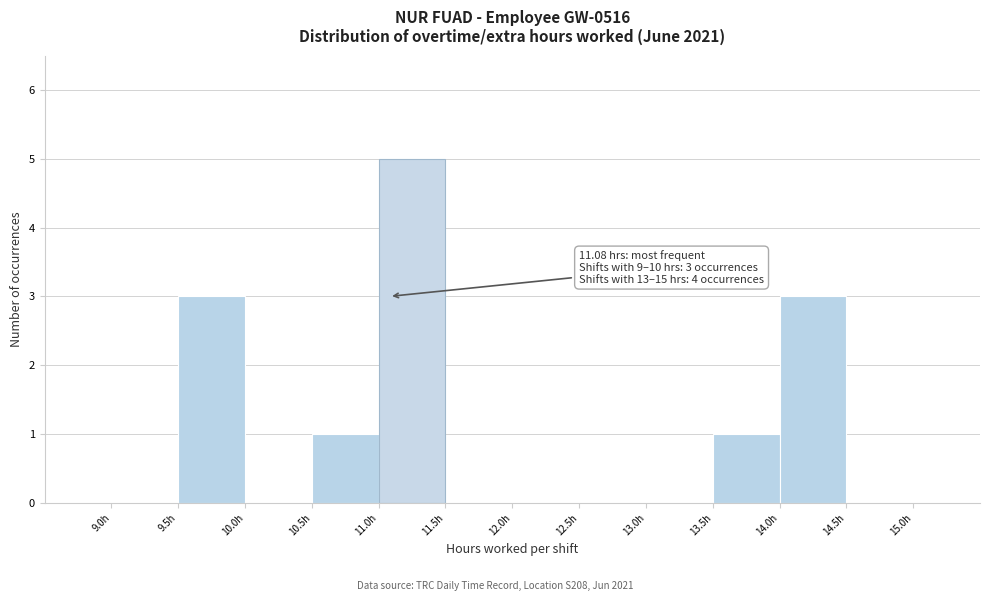

Over which range of the x-axis is the bar tallest?

11.0 to 11.5